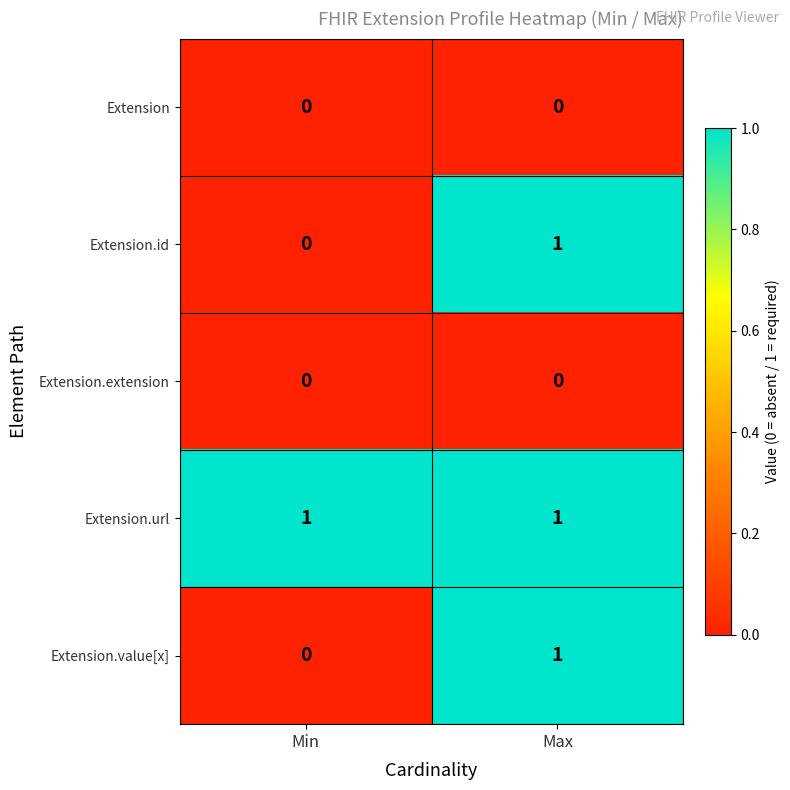

The Extension.id series shows 0 at Max. True or false?

False